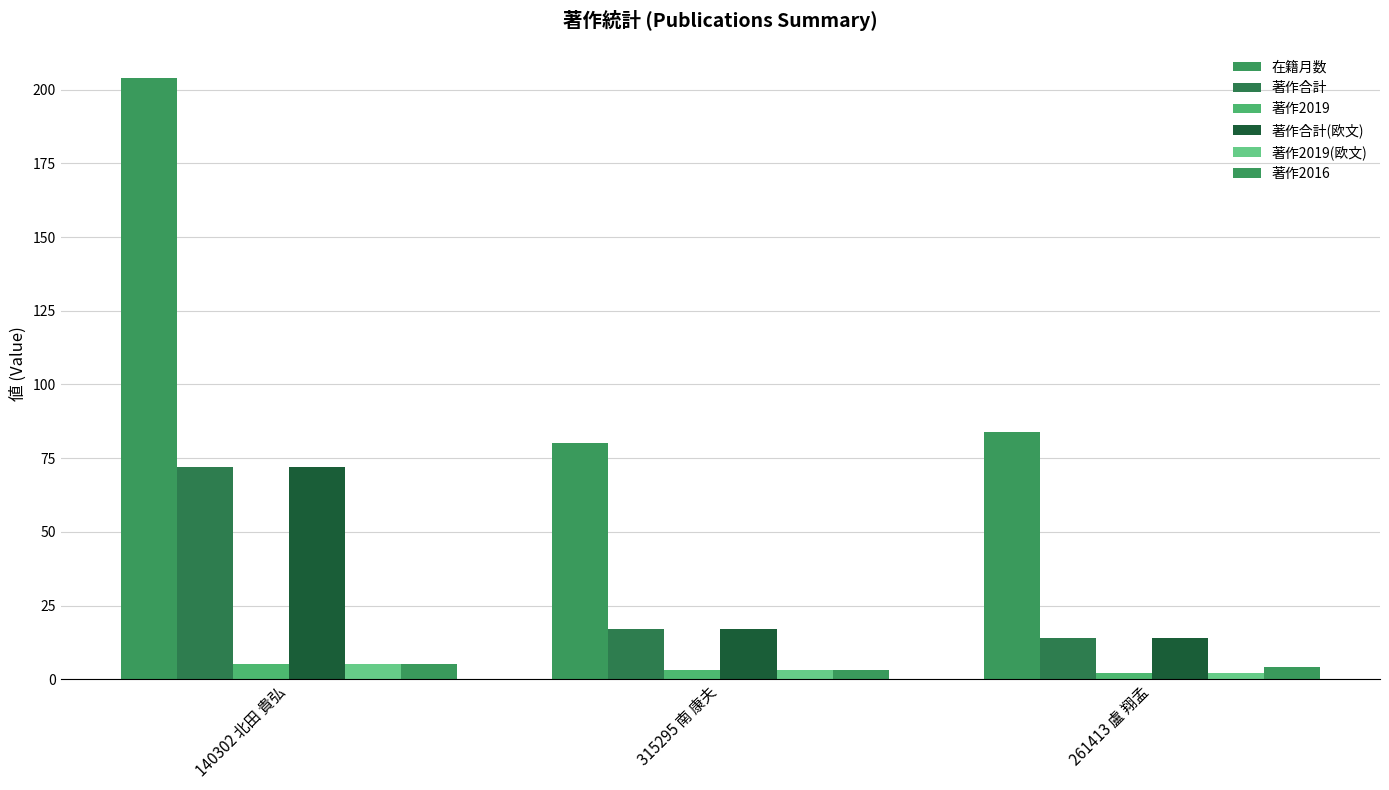

How many values in the 著作合計(欧文) series are below 17?

1